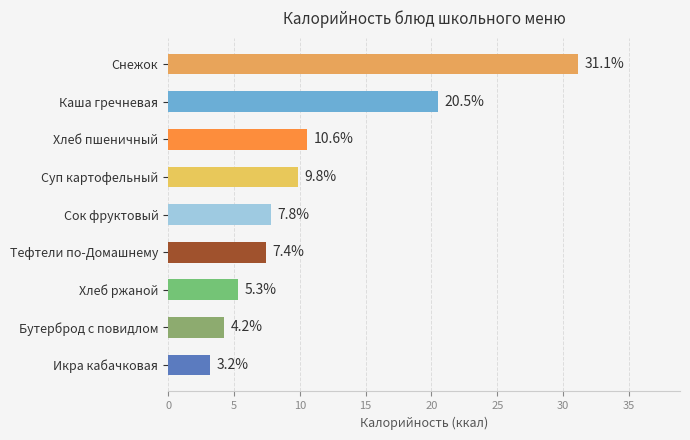

What is the difference between the maximum and second lowest values?

26.9